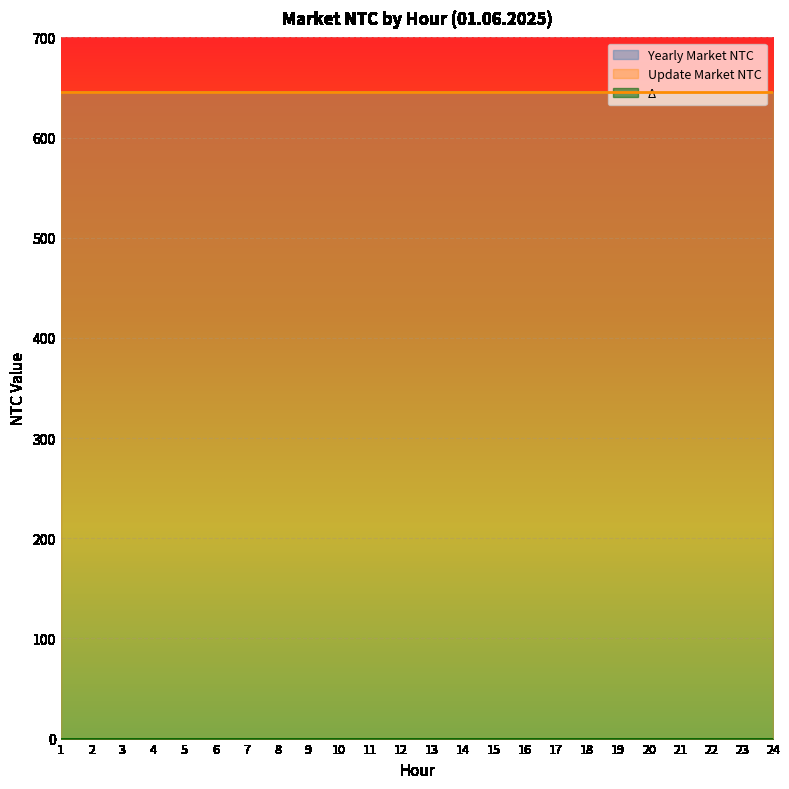

True or false: Yearly Market NTC has a value of 645 at 13.

True